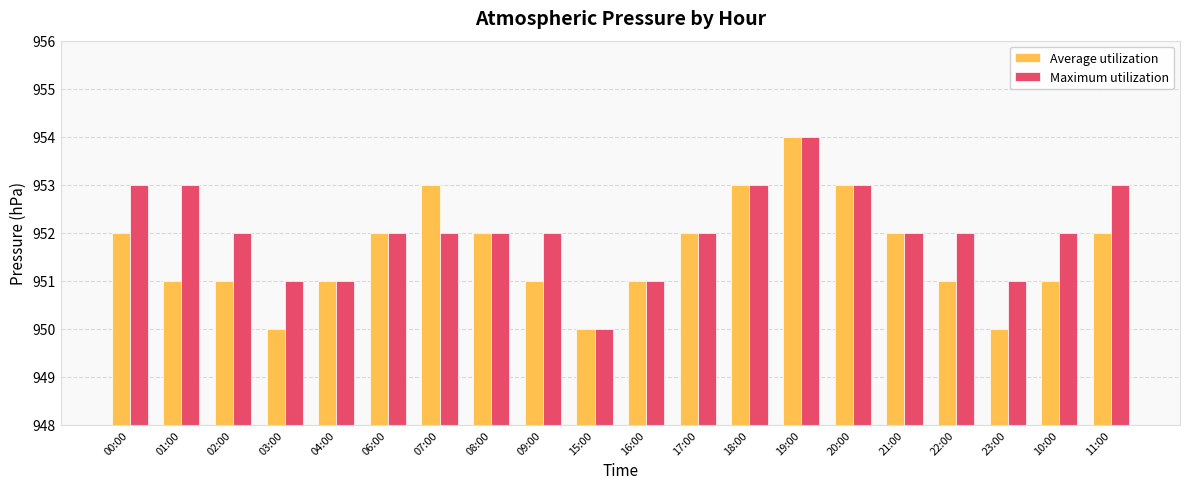

Are the bars grouped side by side (vs. stacked)?

Yes